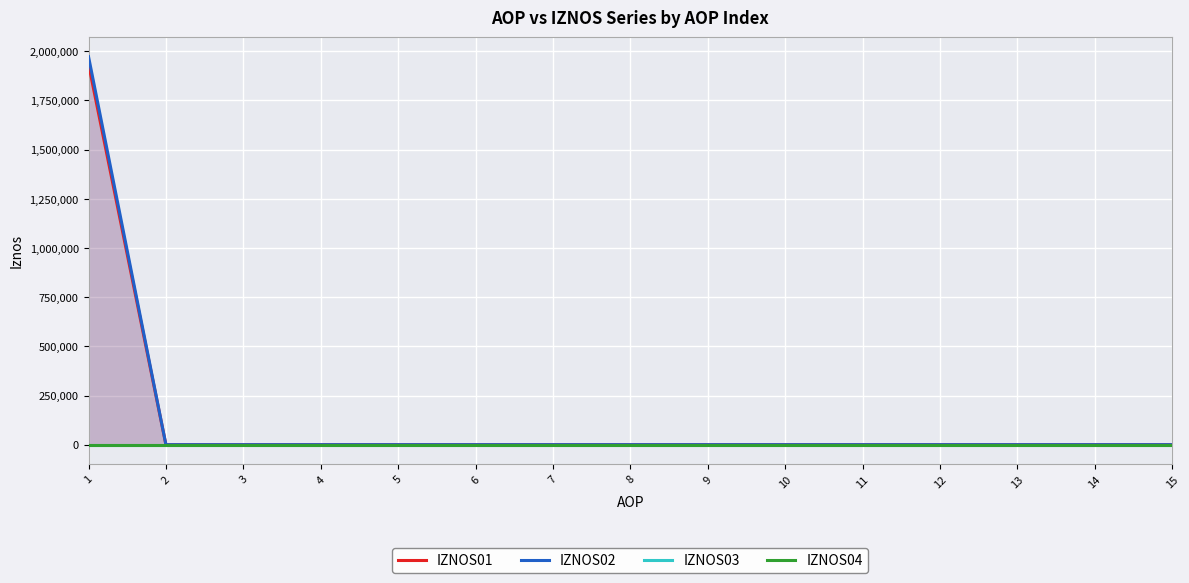

Which series has the largest range (max minus min)?

IZNOS02